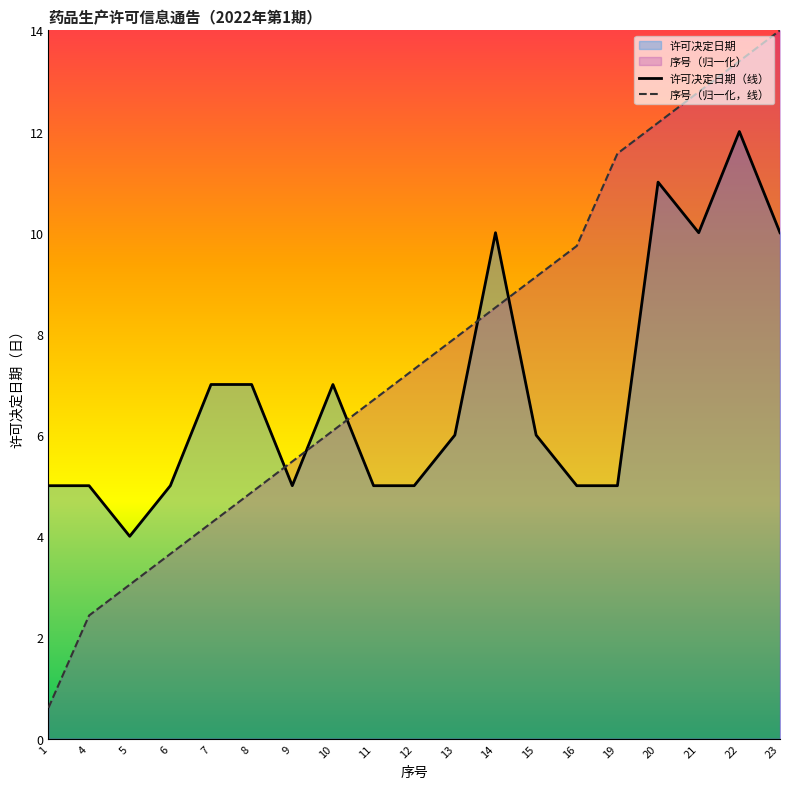

Does the chart display data point markers on the line(s)?

No